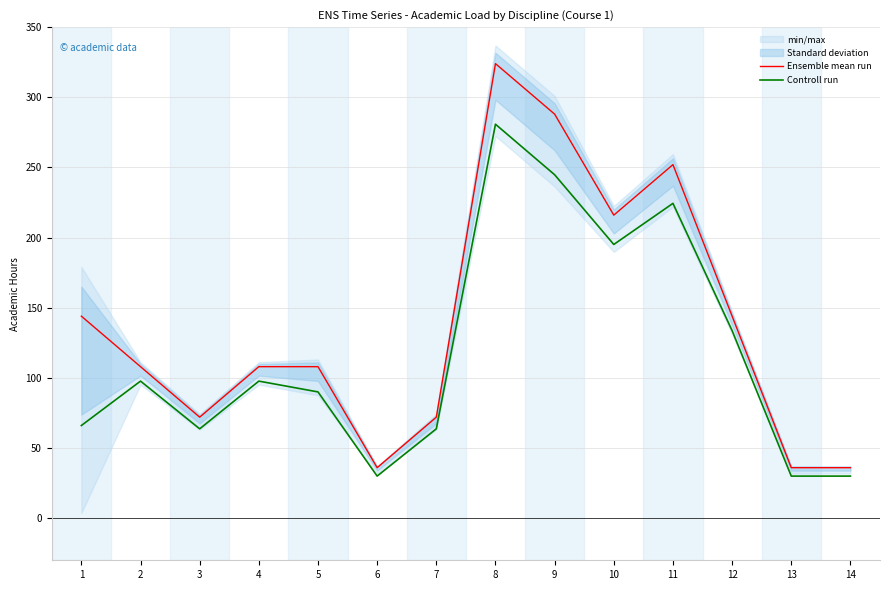

List the series in order of their overall mean, lowest first.

Controll run, Ensemble mean run